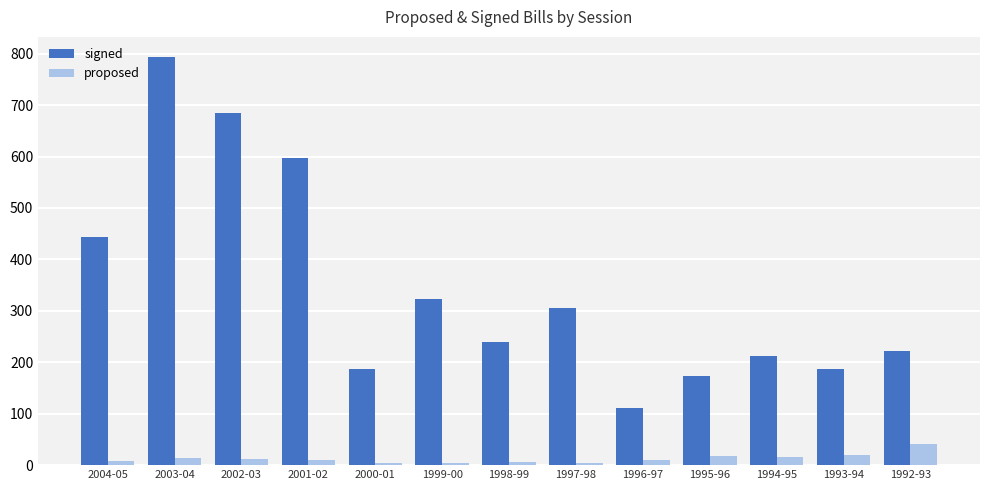

What is the sum of the signed values at 1996-97 and 1994-95?

324